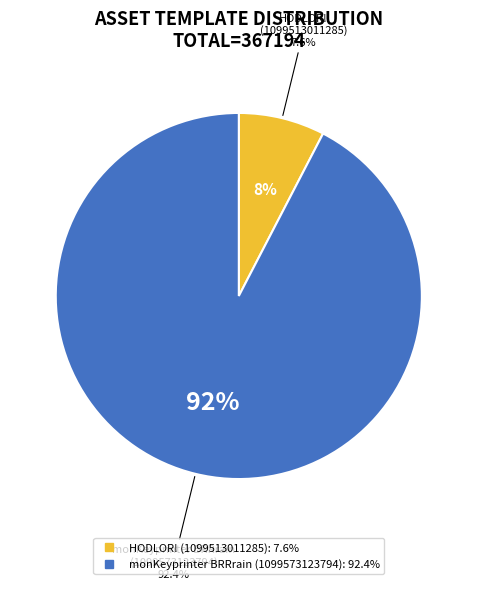

To the nearest percent, what percentage of the pie is 1099573123794?

92%